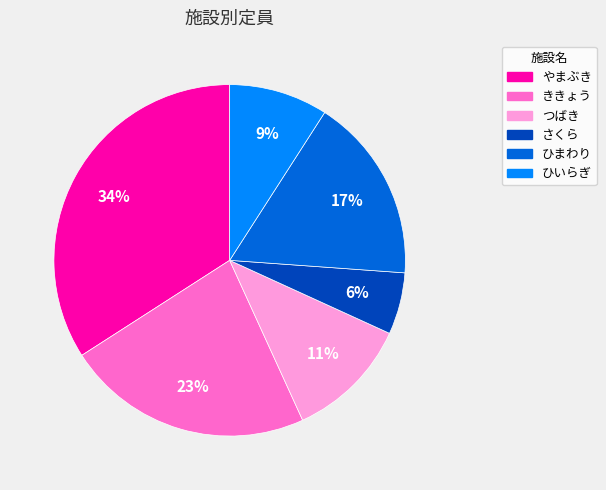

Between さくら and つばき, which is larger?

つばき